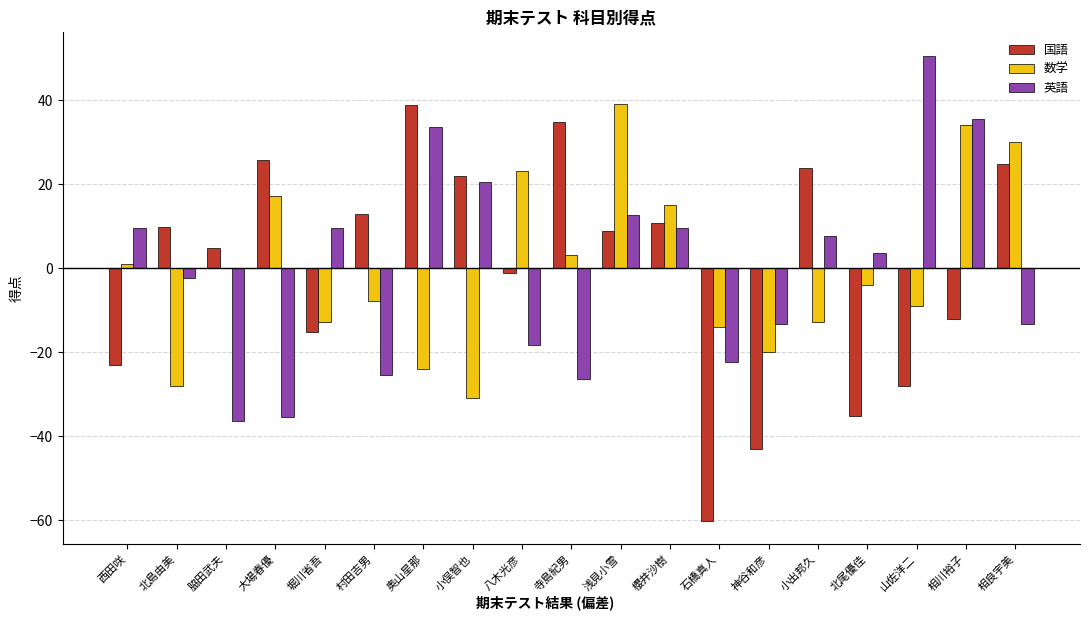

What is the greatest value displayed?

50.6